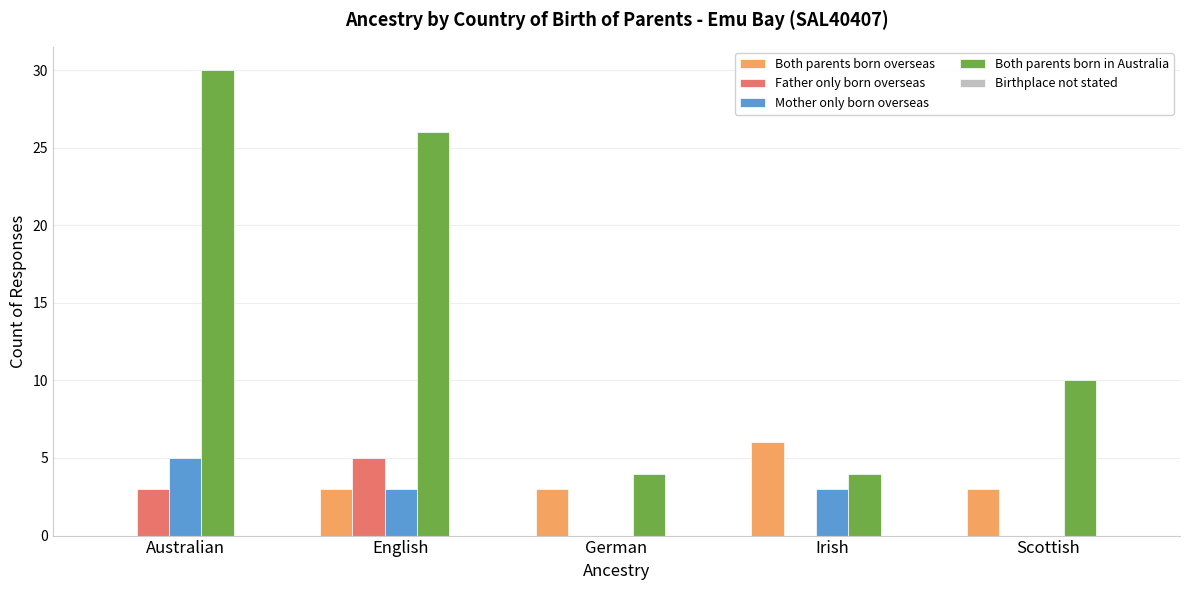

Where is Father only born overseas nearest to the value 2?

Australian